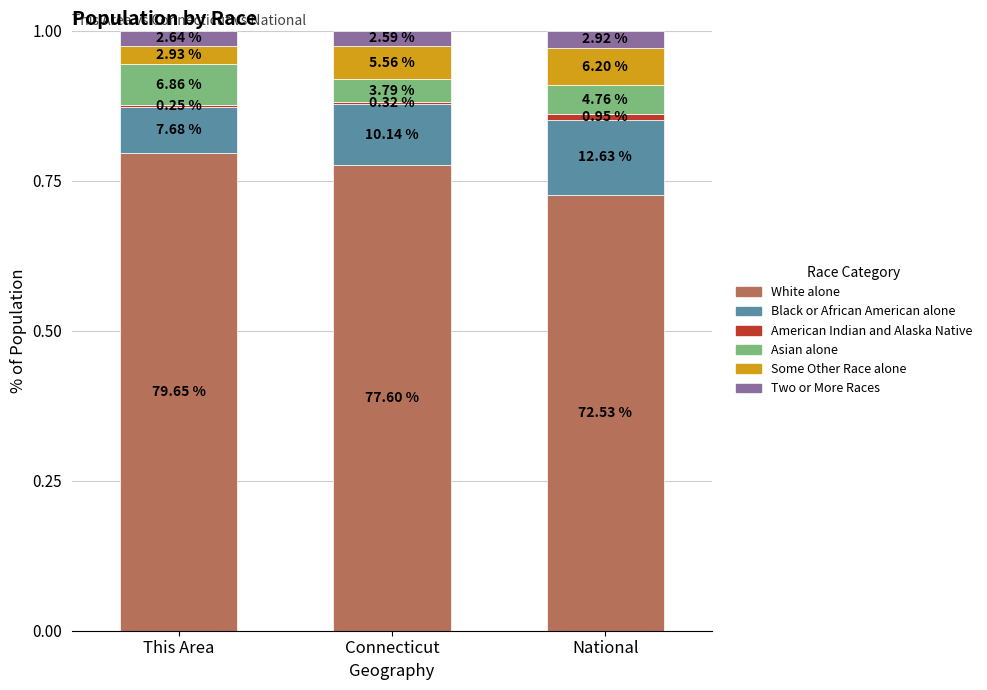

What is the approximate value of Black or African American alone at National?

0.1